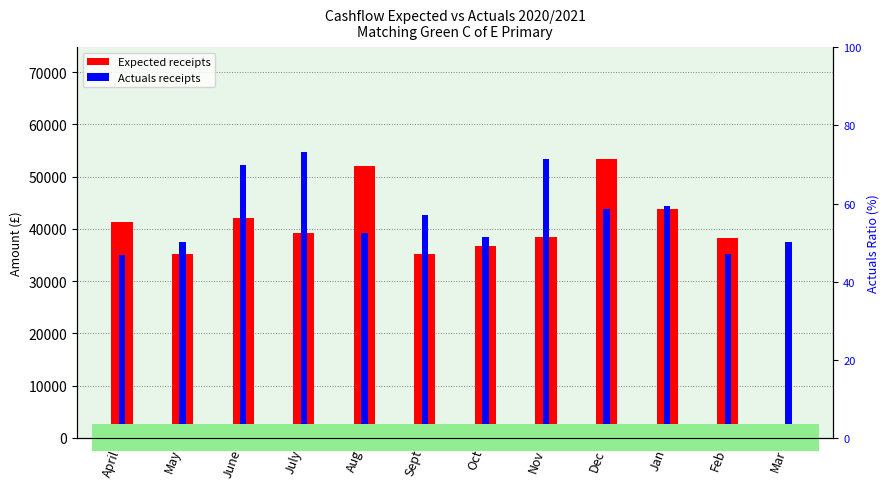

What is the label of the 3rd bar from the right?

Jan